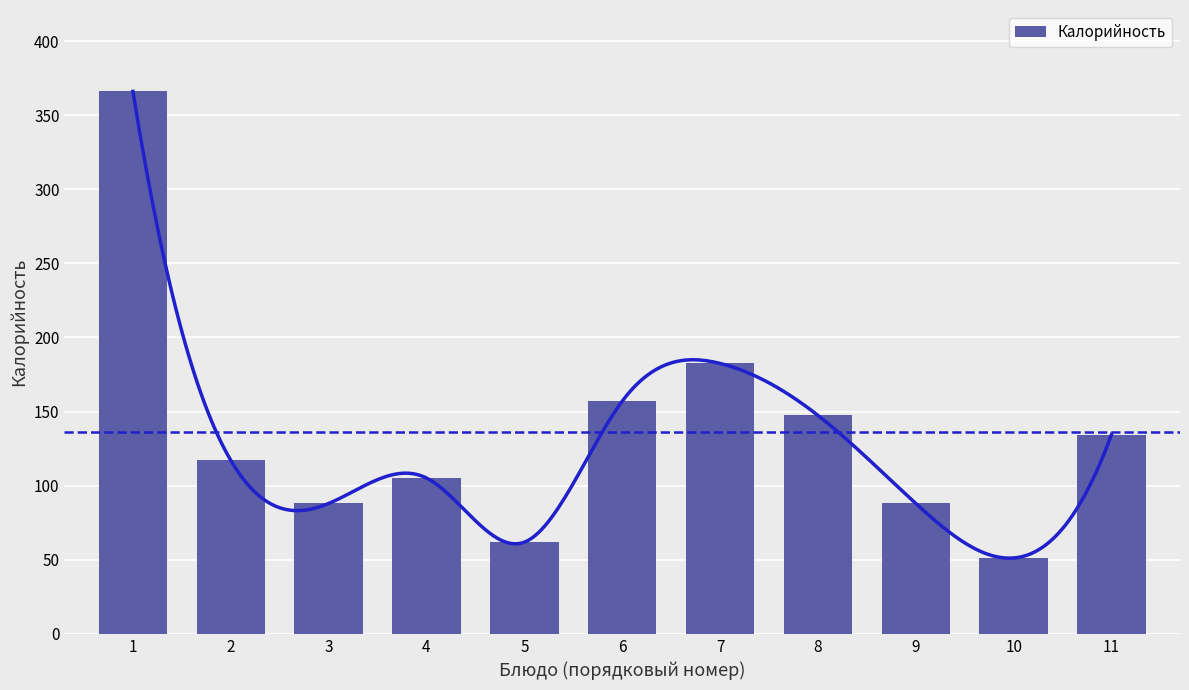

Reading left to right, extract all data points from this chart.

366.0	117.1	88.0	105.2	61.9	157.0	182.5	147.4	88.0	51.2	134.5